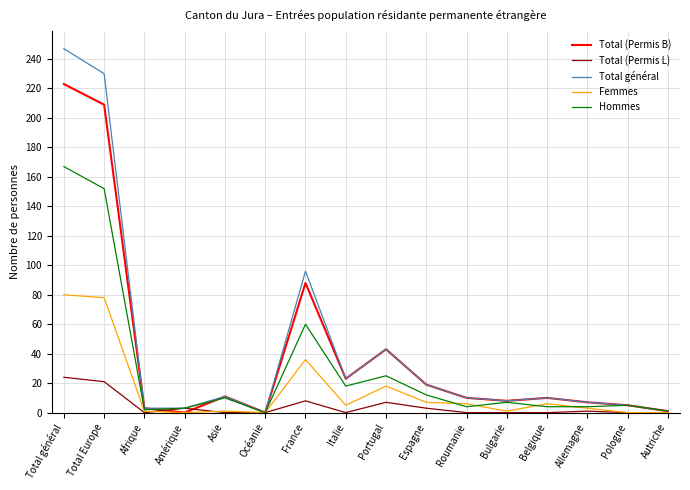

Which category has the highest value across all series?

Total général